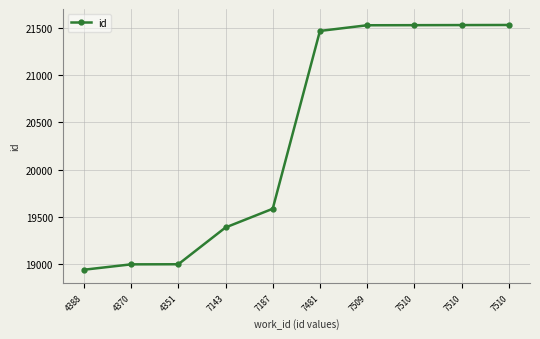

What is the difference between the maximum and minimum values?

2589